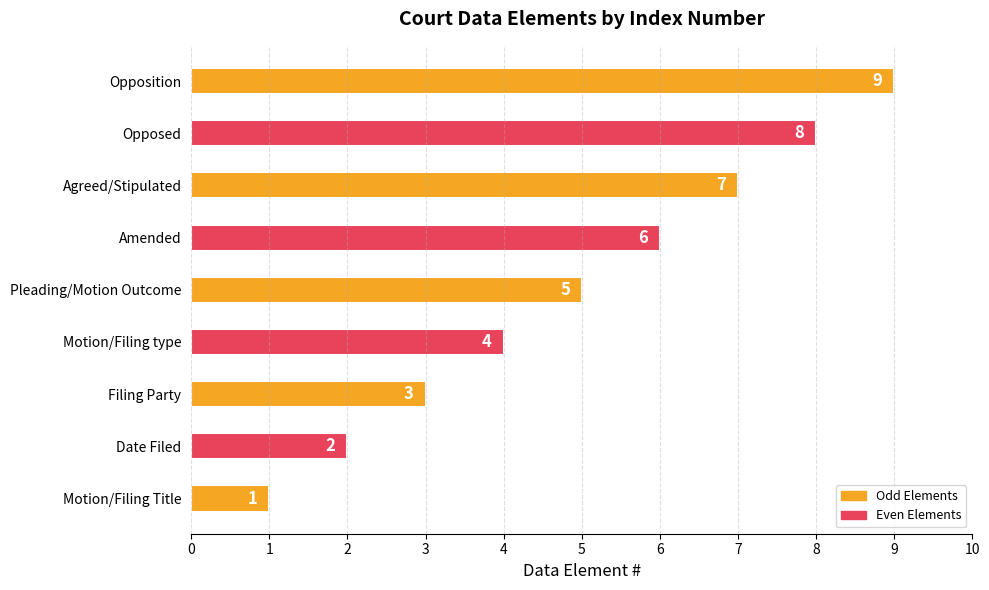

Which label corresponds to the largest value in the chart?

Opposition